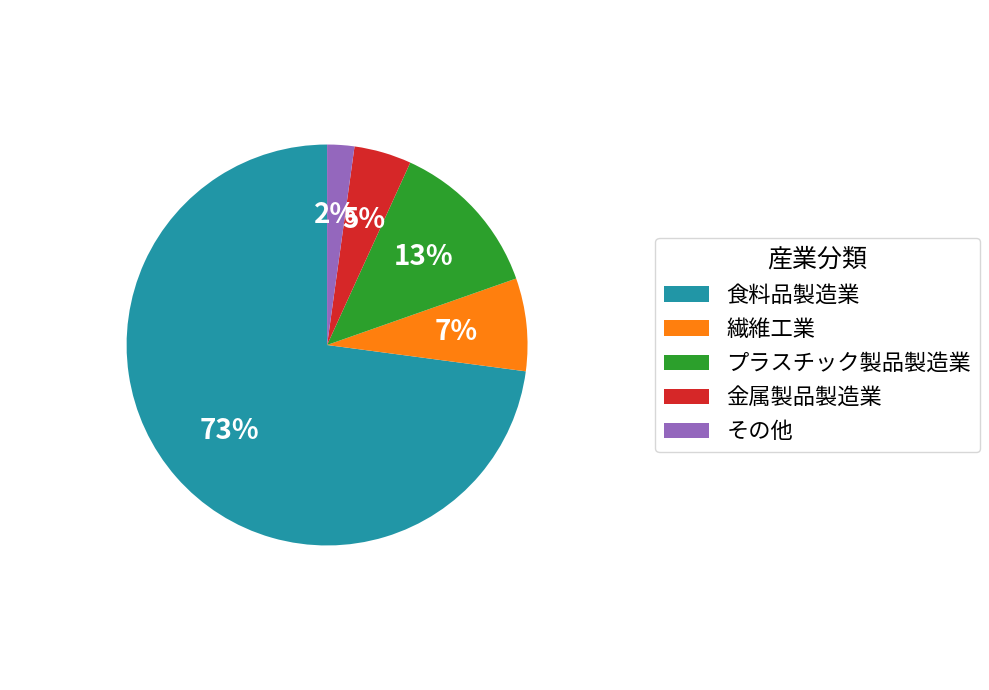

Between 繊維工業 and その他, which is larger?

繊維工業